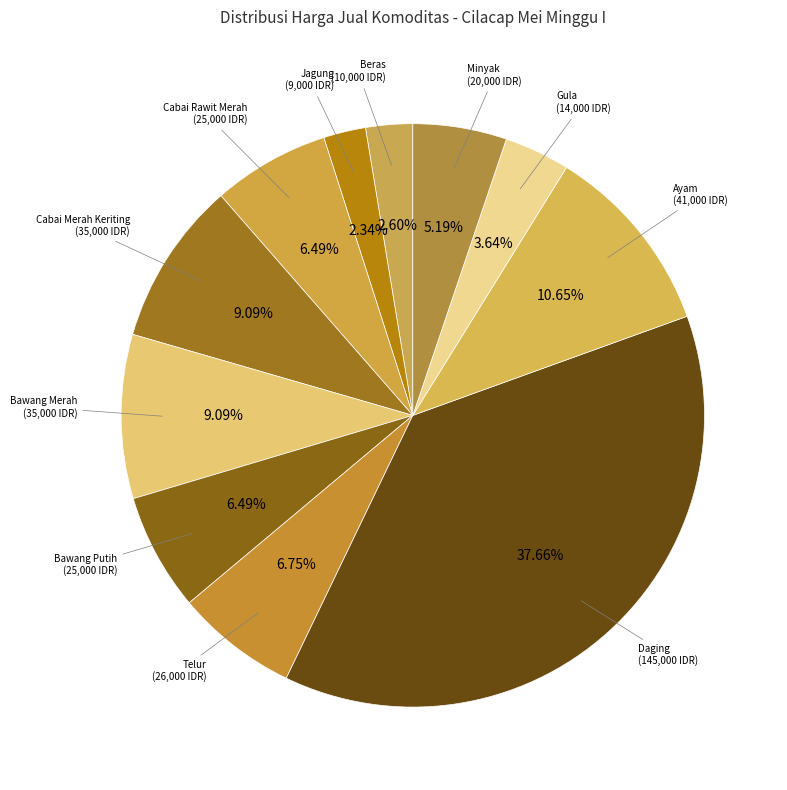

How many segments does this pie chart have?

11